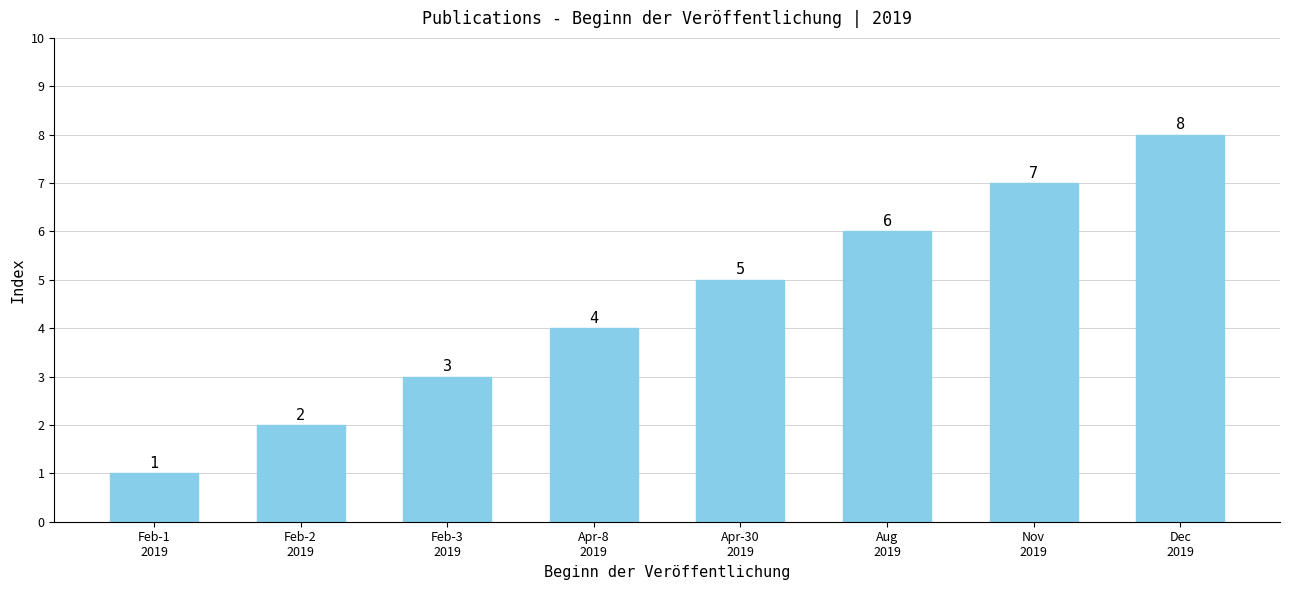

What is the difference between the values at Feb-1
2019 and Dec
2019?

7